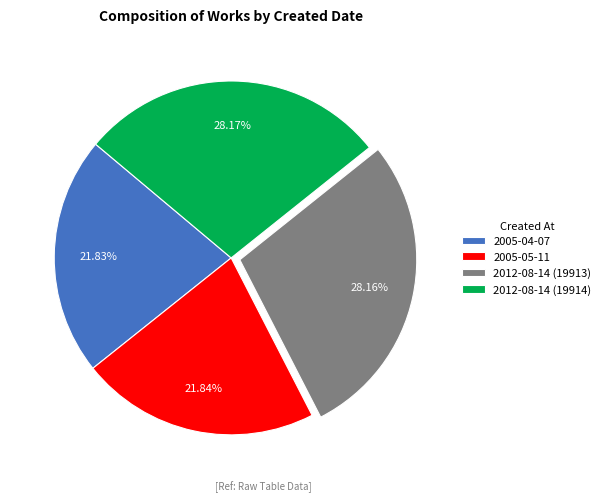

What is the total percentage of 2012-08-14 (19914) and 2005-04-07?

50.0%